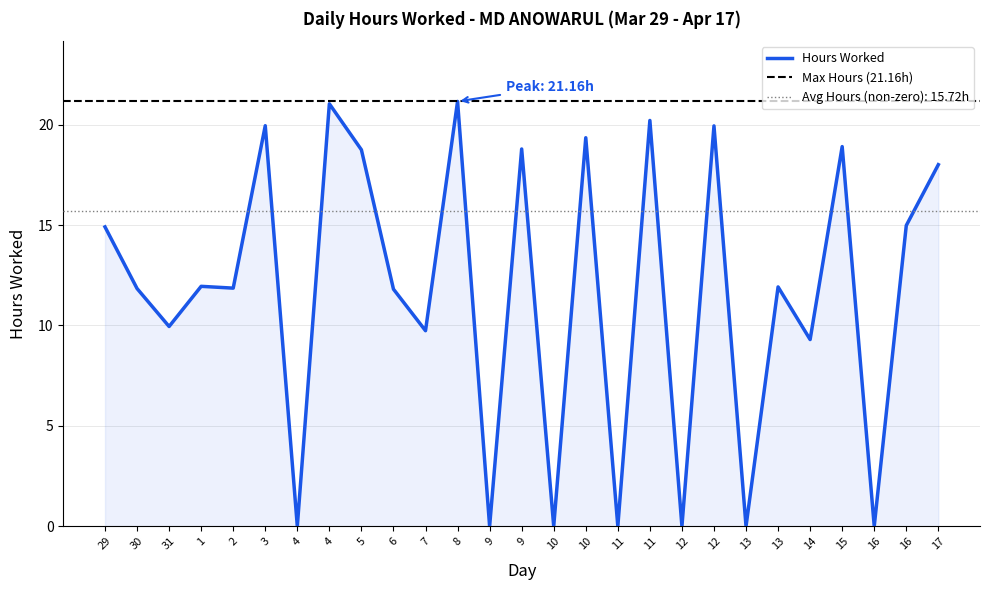

What is the greatest value displayed?

21.2